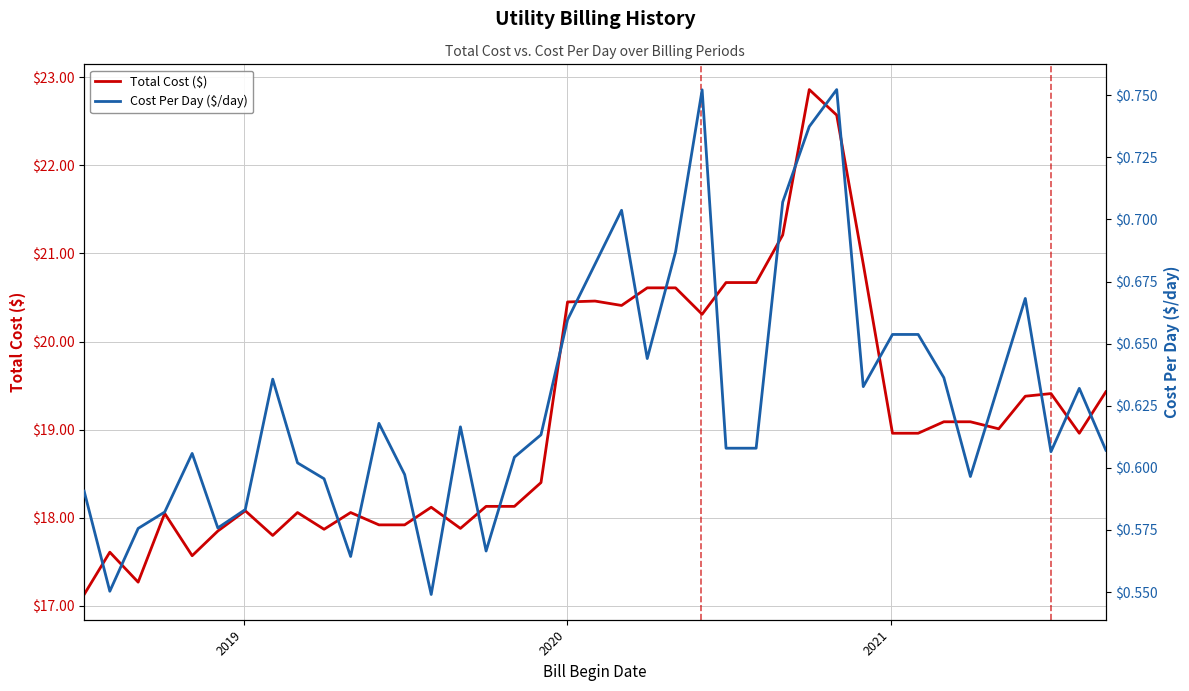

Reading left to right, transcribe all the data shown in this chart.

Total Cost ($): 17.1	17.6	17.3	18.1	17.6	17.9	18.1	17.8	18.1	17.9	18.1	17.9	17.9	18.1	17.9	18.1	18.1	18.4	20.4	20.5	20.4	20.6	20.6	20.3	20.7	20.7	21.2	22.9	22.6	20.9	19.0	19.0	19.1	19.1	19.0	19.4	19.4	19.0	19.4
Cost Per Day ($/day): 0.6	0.6	0.6	0.6	0.6	0.6	0.6	0.6	0.6	0.6	0.6	0.6	0.6	0.5	0.6	0.6	0.6	0.6	0.7	0.7	0.7	0.6	0.7	0.8	0.6	0.6	0.7	0.7	0.8	0.6	0.7	0.7	0.6	0.6	0.6	0.7	0.6	0.6	0.6